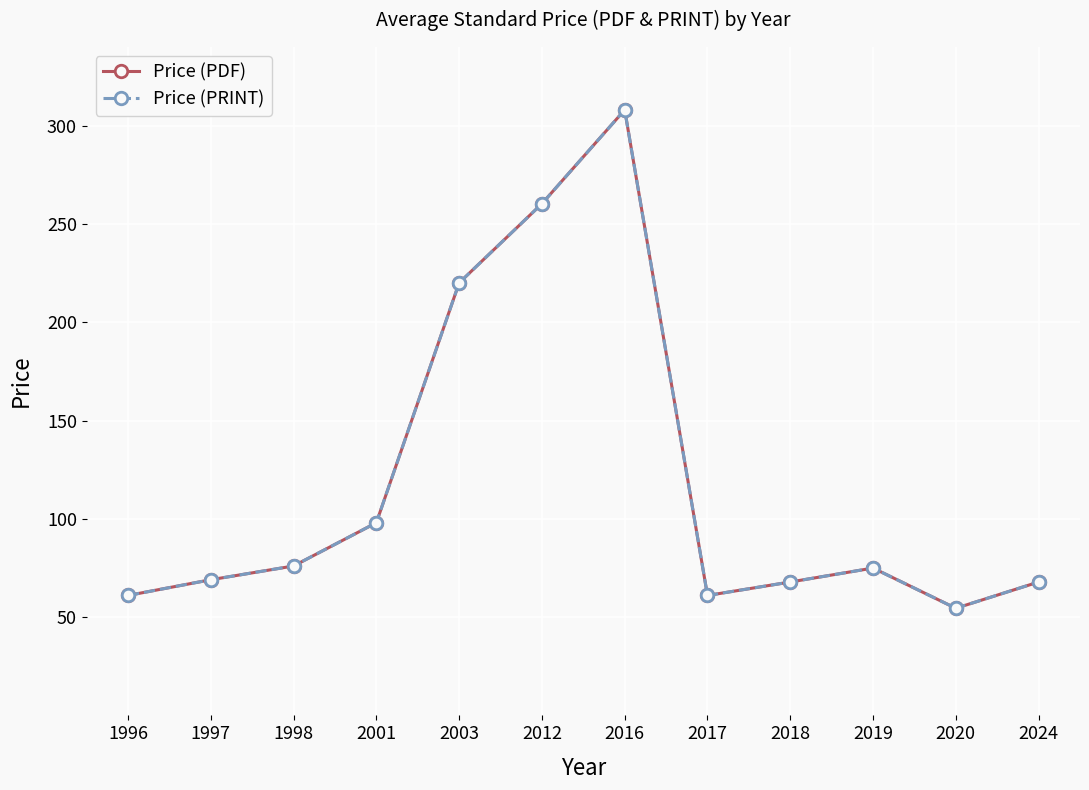

At which category does Price (PRINT) reach its first local peak?

2016